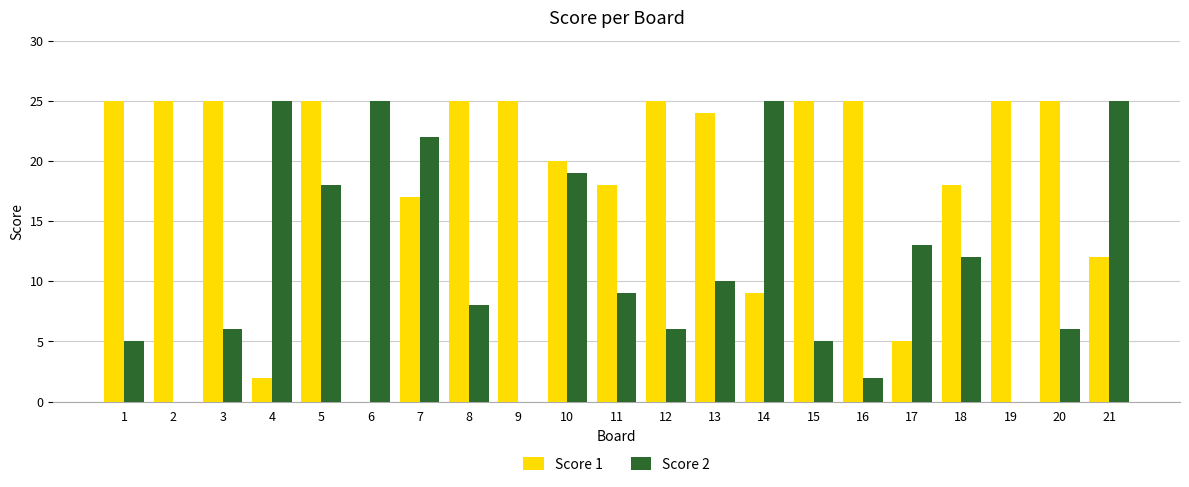

Which series changed the most between 1 and 14?

Score 2